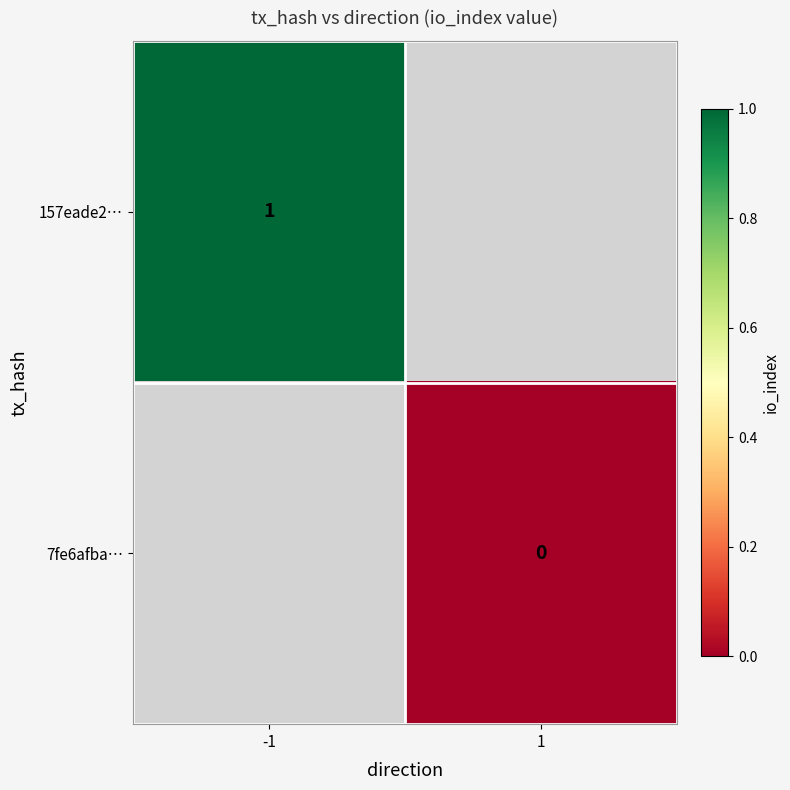

Which series has the widest spread of values?

157eade2…